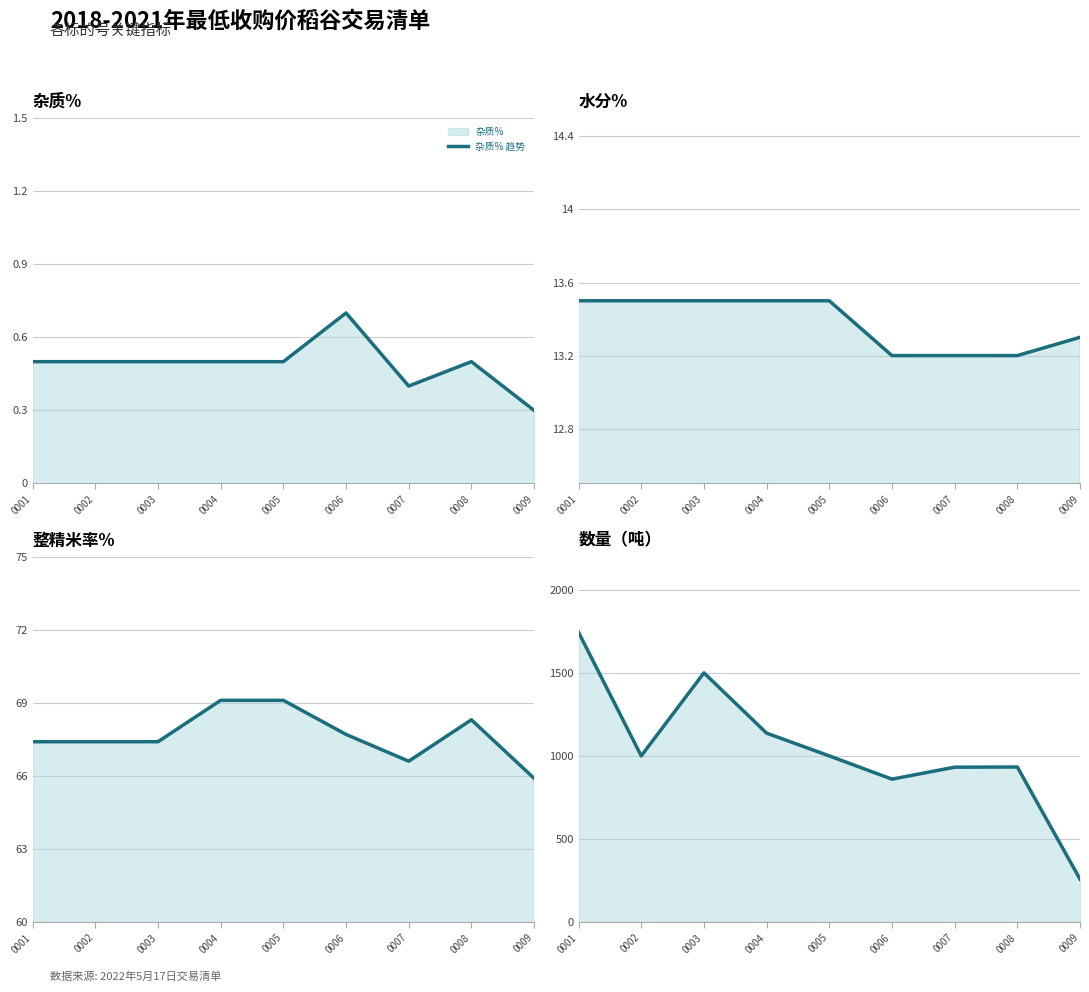

What is the maximum value shown in the chart?

1744.0